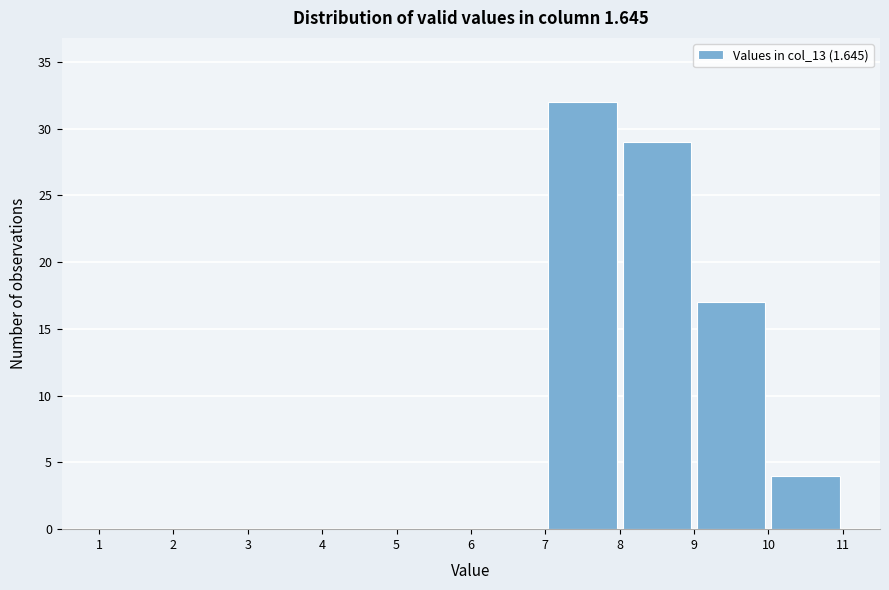

Reading left to right, transcribe this chart: for each bar, give the range it covers on the x-axis and its height. The values are not printed on the chart, so give them approximately, as read against the axis.

1 to 2: 0
2 to 3: 0
3 to 4: 0
4 to 5: 0
5 to 6: 0
6 to 7: 0
7 to 8: 32
8 to 9: 29
9 to 10: 17
10 to 11: 4